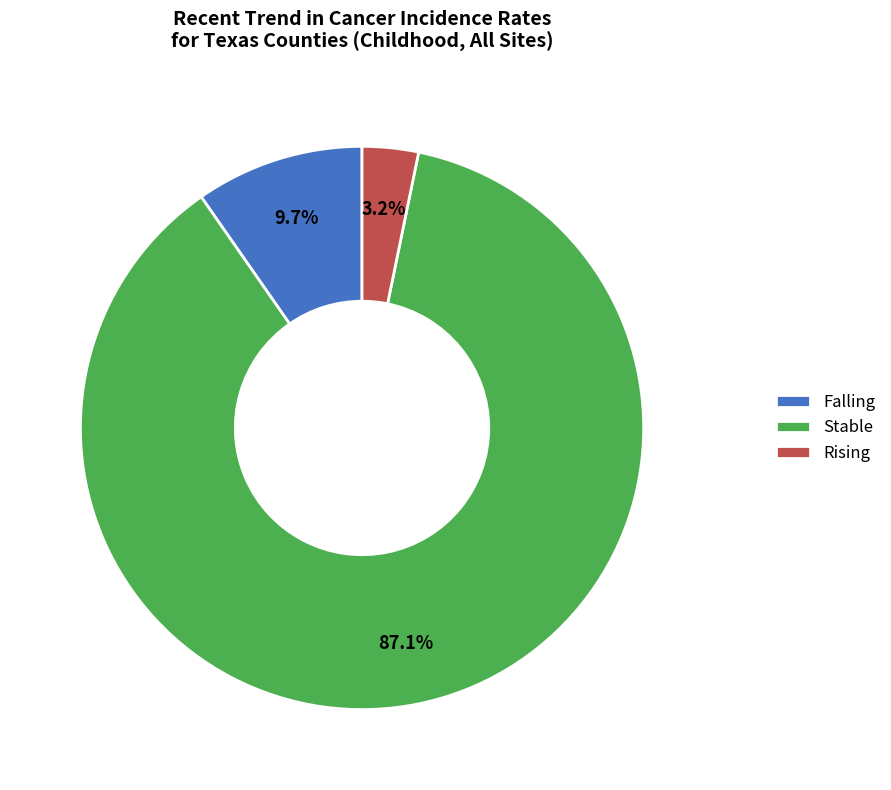

Does Stable account for over 50% of the chart?

Yes